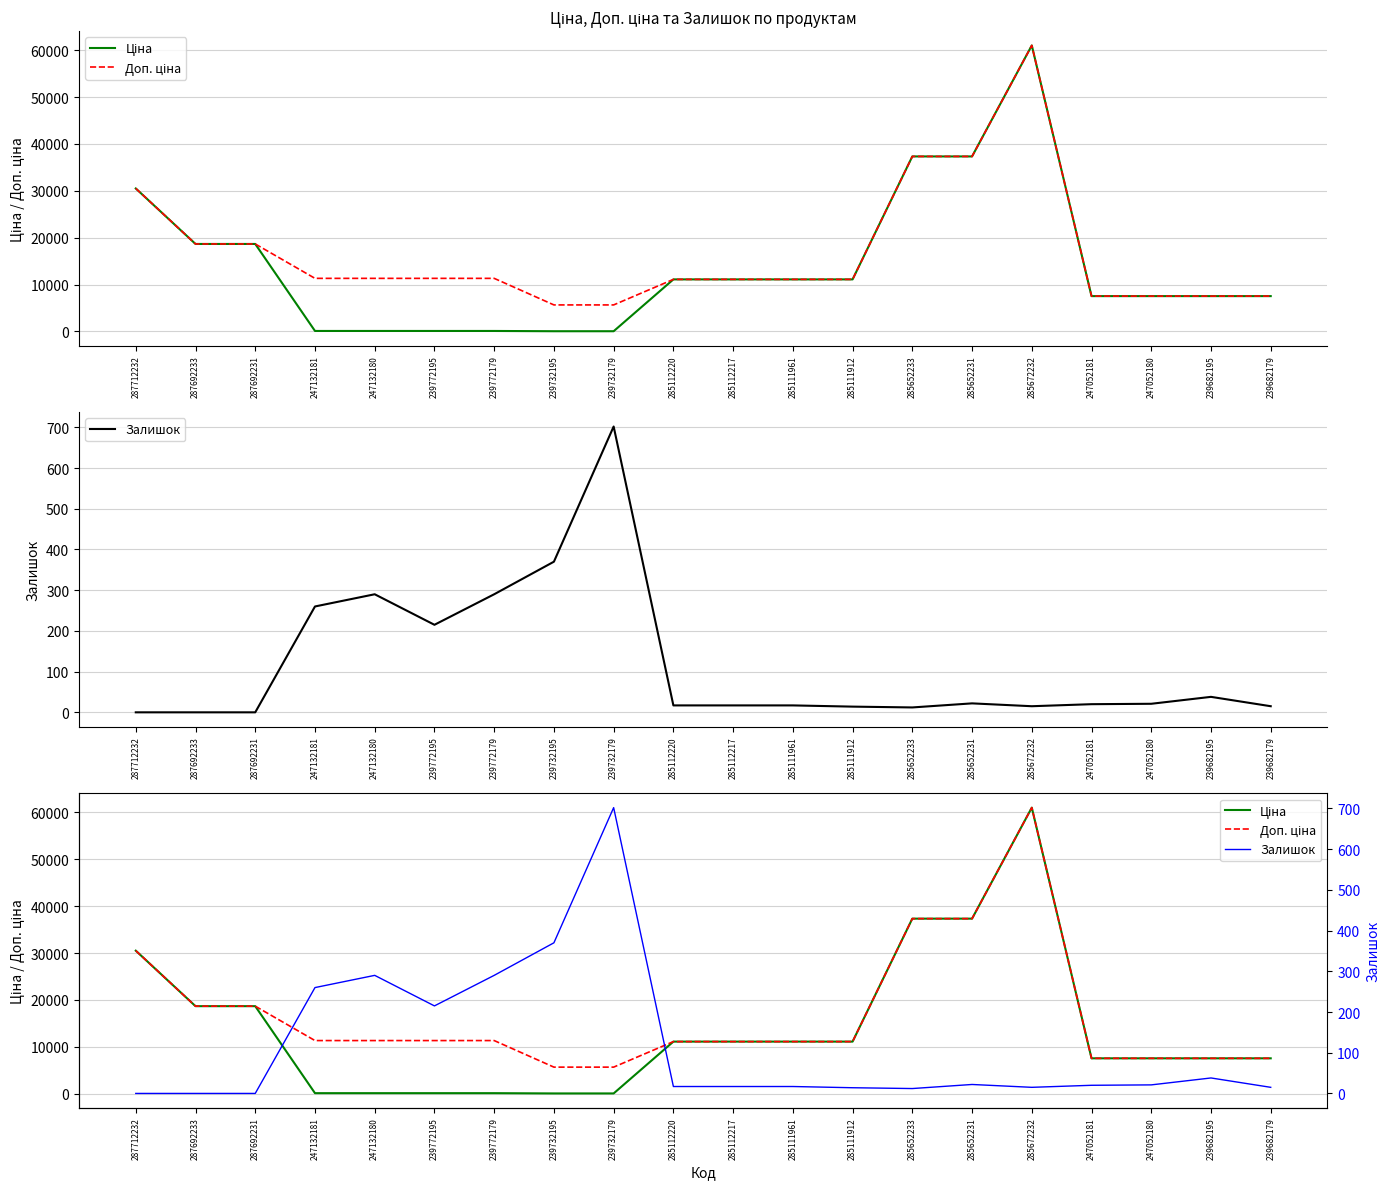

Does the chart have visible grid lines?

Yes